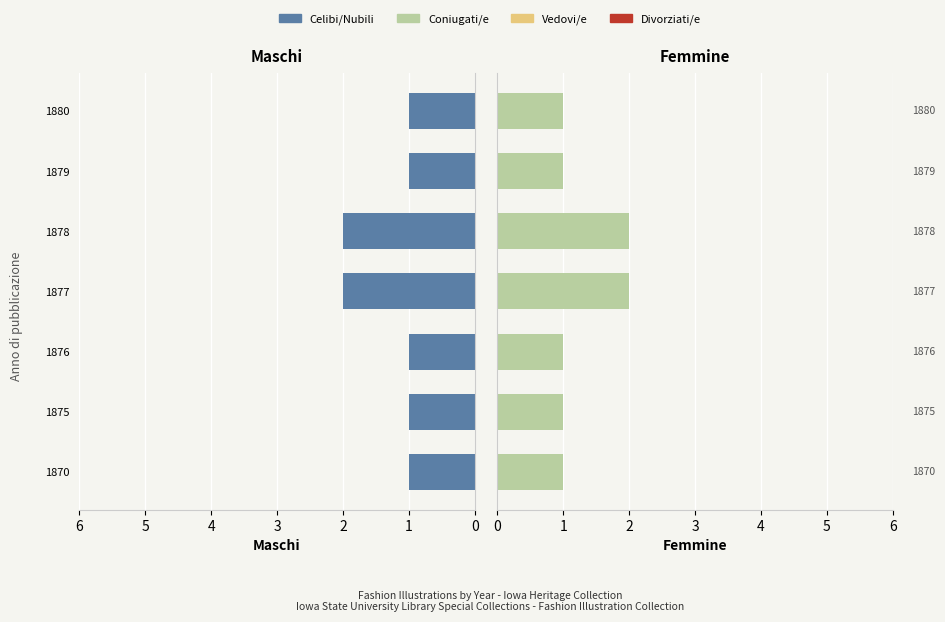

How many groups of bars are there?

7